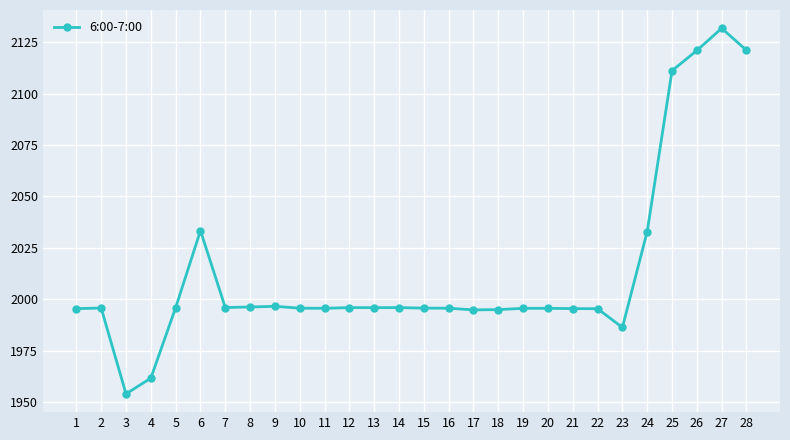

What is the sum of the values at 18 and 19?

3990.7